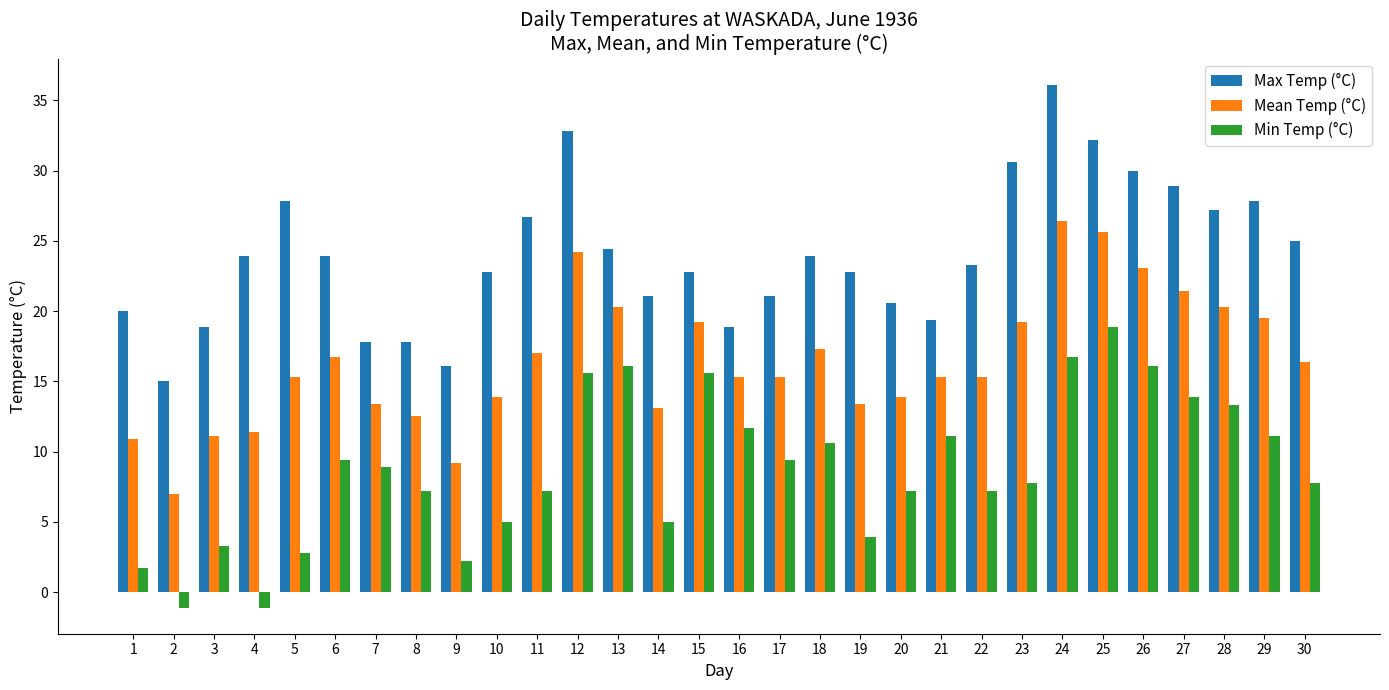

Reading right to left, transcribe all the data shown in this chart.

Max Temp (°C): 30=25.0	29=27.8	28=27.2	27=28.9	26=30.0	25=32.2	24=36.1	23=30.6	22=23.3	21=19.4	20=20.6	19=22.8	18=23.9	17=21.1	16=18.9	15=22.8	14=21.1	13=24.4	12=32.8	11=26.7	10=22.8	9=16.1	8=17.8	7=17.8	6=23.9	5=27.8	4=23.9	3=18.9	2=15.0	1=20.0
Mean Temp (°C): 30=16.4	29=19.5	28=20.3	27=21.4	26=23.1	25=25.6	24=26.4	23=19.2	22=15.3	21=15.3	20=13.9	19=13.4	18=17.3	17=15.3	16=15.3	15=19.2	14=13.1	13=20.3	12=24.2	11=17.0	10=13.9	9=9.2	8=12.5	7=13.4	6=16.7	5=15.3	4=11.4	3=11.1	2=7.0	1=10.9
Min Temp (°C): 30=7.8	29=11.1	28=13.3	27=13.9	26=16.1	25=18.9	24=16.7	23=7.8	22=7.2	21=11.1	20=7.2	19=3.9	18=10.6	17=9.4	16=11.7	15=15.6	14=5.0	13=16.1	12=15.6	11=7.2	10=5.0	9=2.2	8=7.2	7=8.9	6=9.4	5=2.8	4=-1.1	3=3.3	2=-1.1	1=1.7